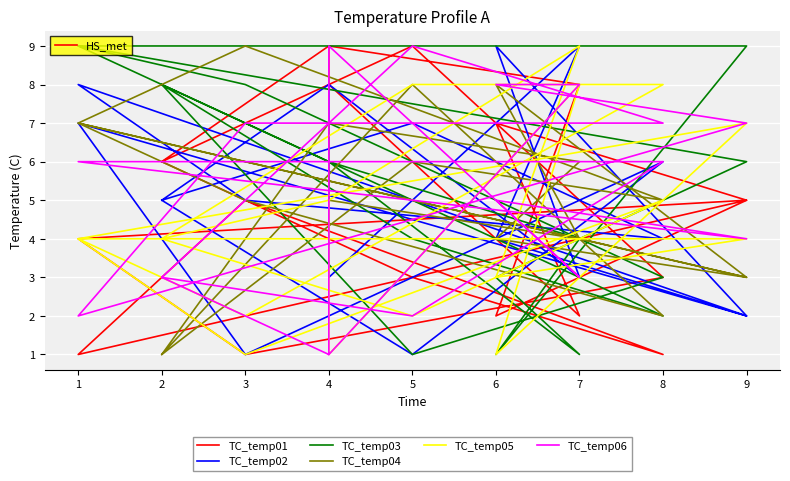

List the labels in order of TC_temp01 value, smallest first.

1, 8, 3, 6, 7, 5, 8, 1, 9, 3, 9, 2, 2, 6, 7, 4, 4, 4, 5